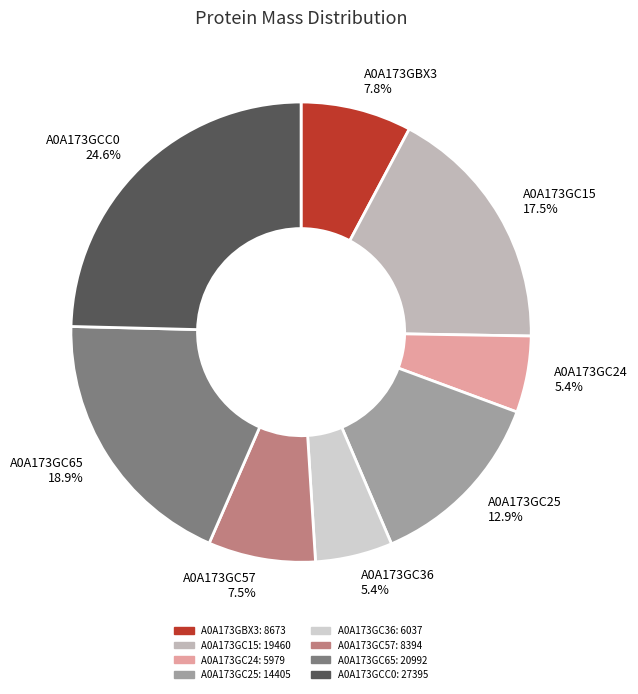

To the nearest percent, what is the difference between the largest and smallest slice percentages?

19%